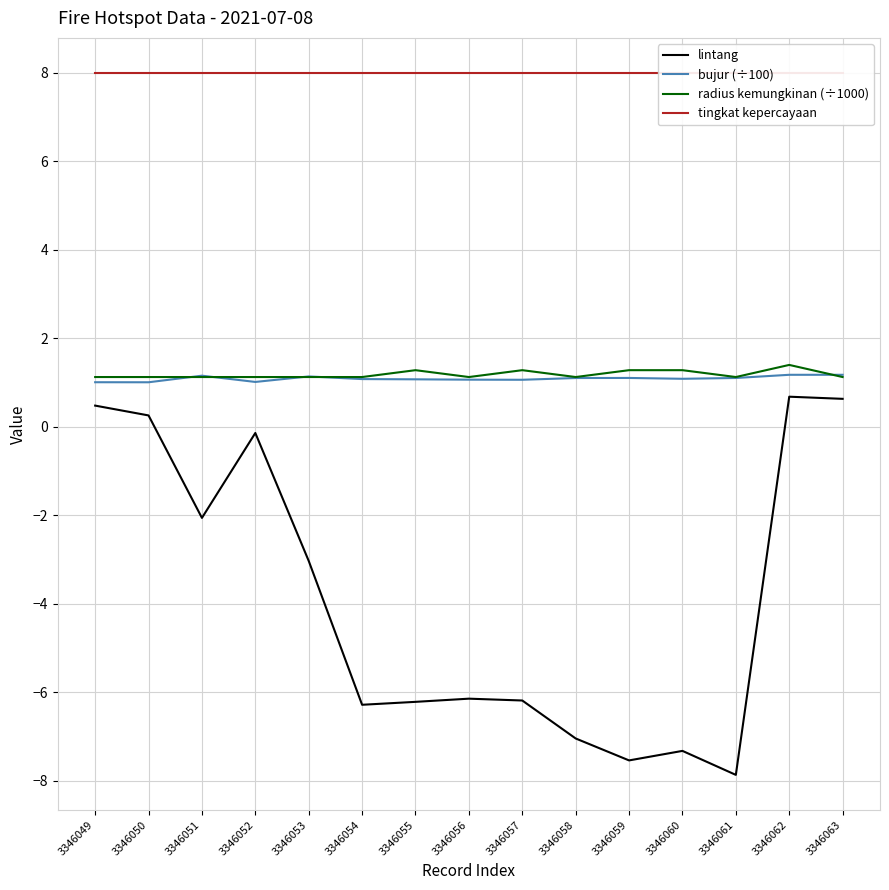

What is the value of the bujur (÷100) point at the 1st from the left?

1.0